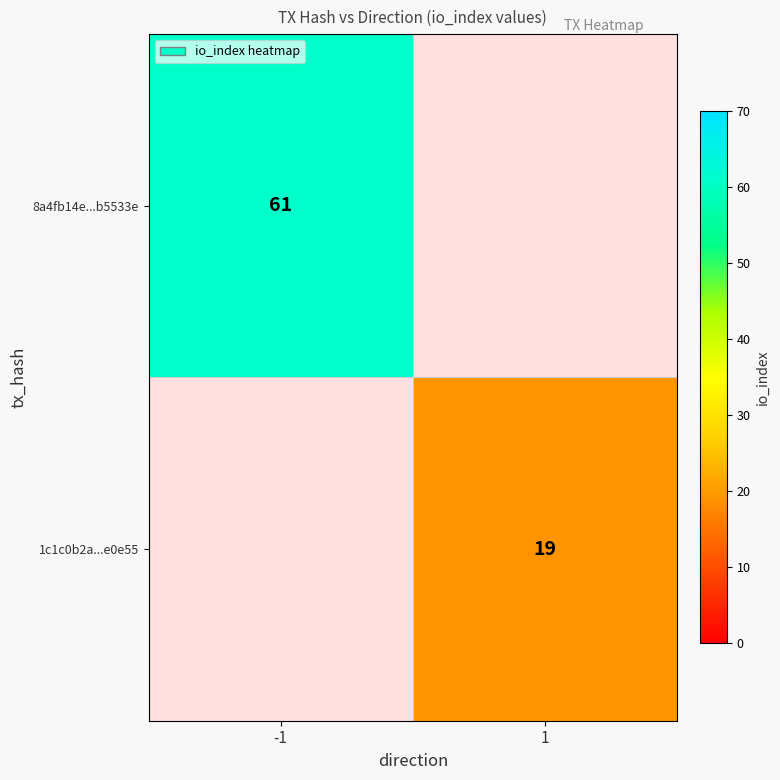

True or false: 1c1c0b2a...e0e55 has a value of 34 at 1.

False